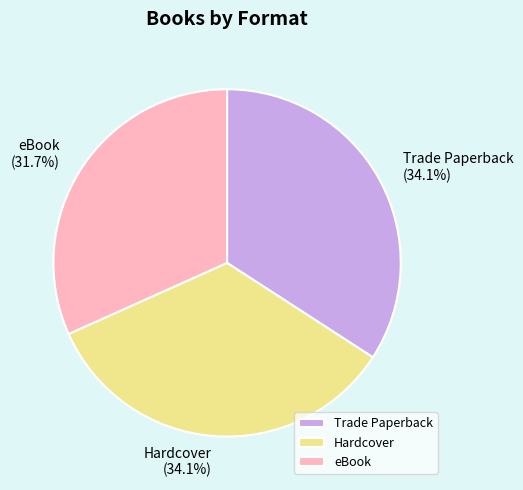

Approximately how many times larger is the value at Hardcover compared to eBook?

1.1